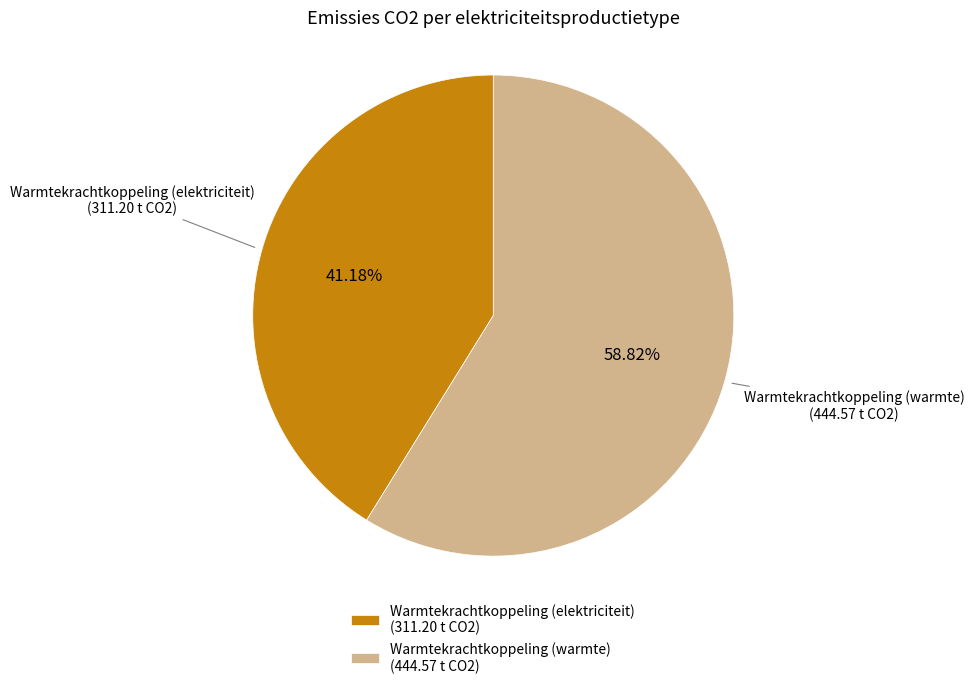

What is the majority slice?

Warmtekrachtkoppeling (warmte) (444.57 t CO2)